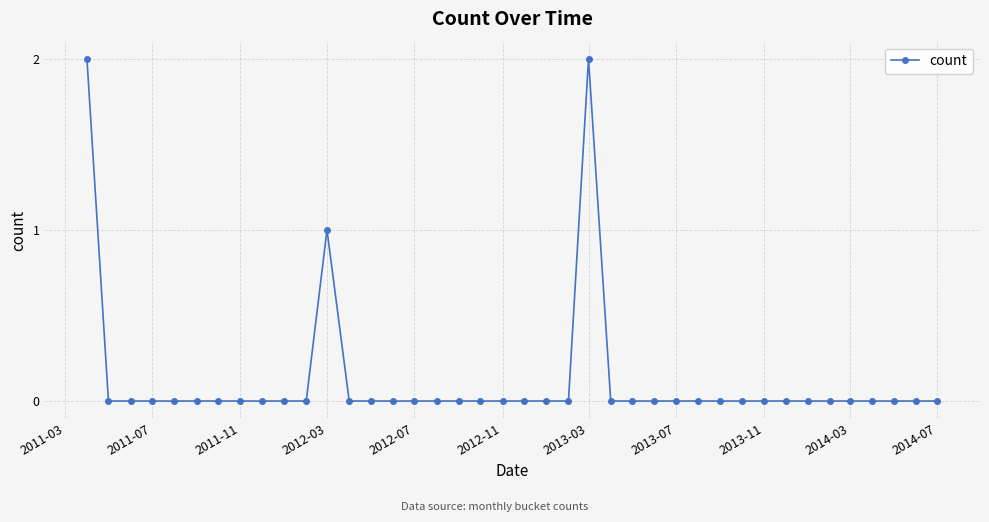

How many values are between 0 and 1?

38